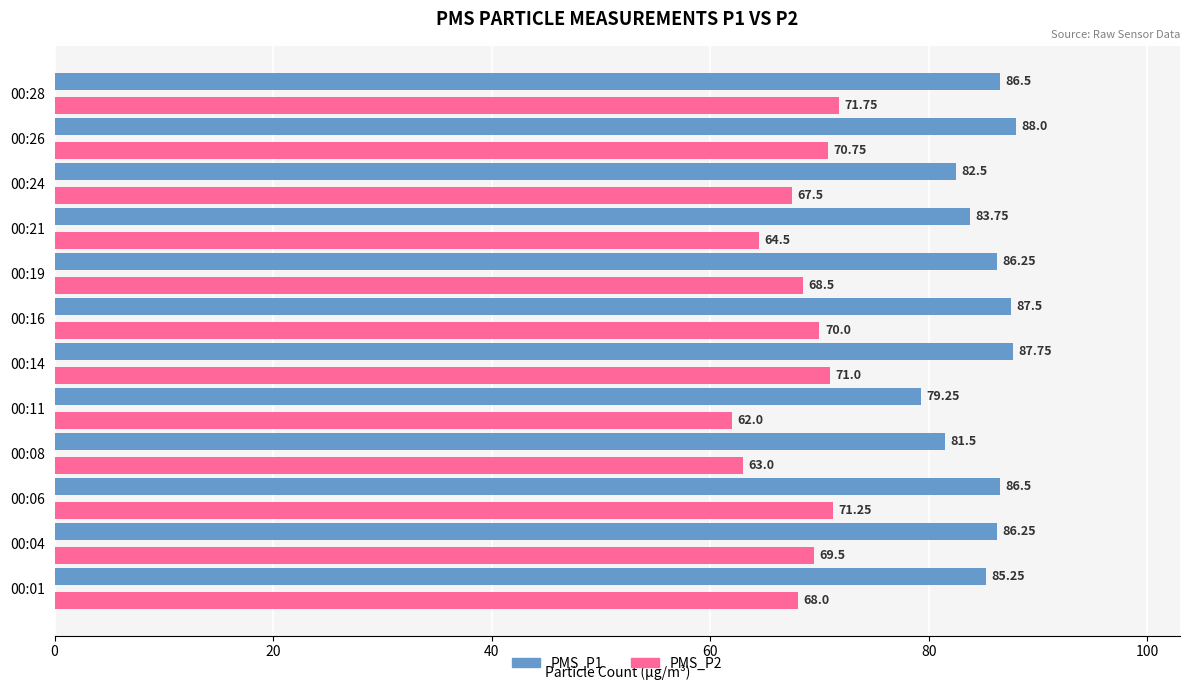

What is the sum of all PMS_P2 values?

817.8